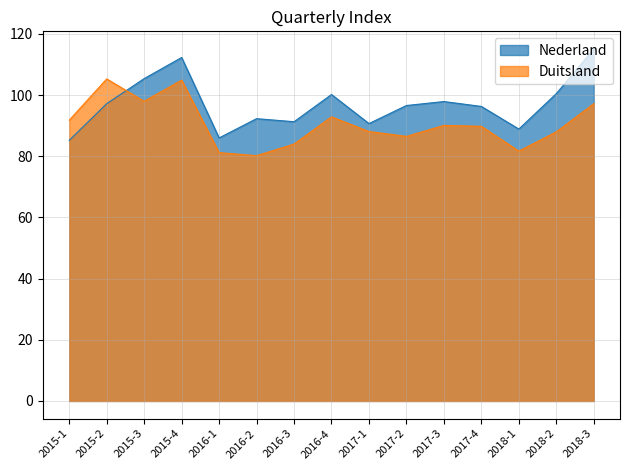

Reading right to left, what are all the values shown in this chart?

Nederland: 115.1	100.5	88.9	96.3	97.9	96.6	90.7	100.2	91.3	92.3	86.0	112.3	105.4	97.2	85.2
Duitsland: 97.2	88.0	81.7	89.8	90.1	86.5	88.1	92.9	84.0	80.2	81.2	104.9	98.0	105.3	91.8